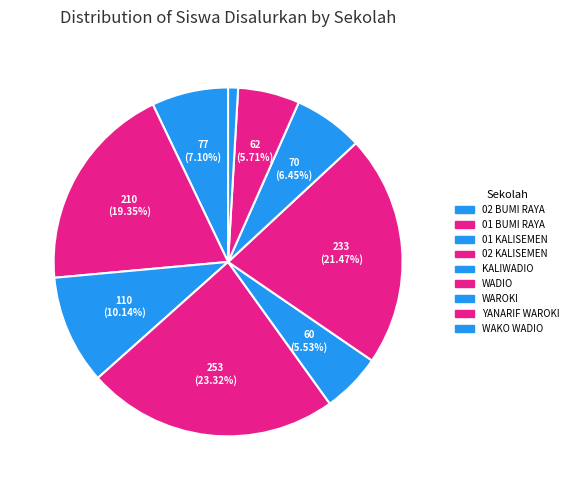

To the nearest percent, what is the average slice percentage?

11%